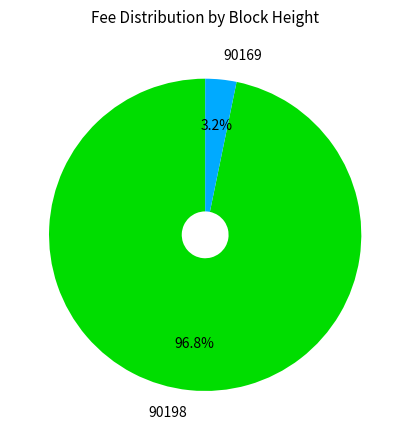

What percentage is the 90198 slice, to the nearest percent?

97%